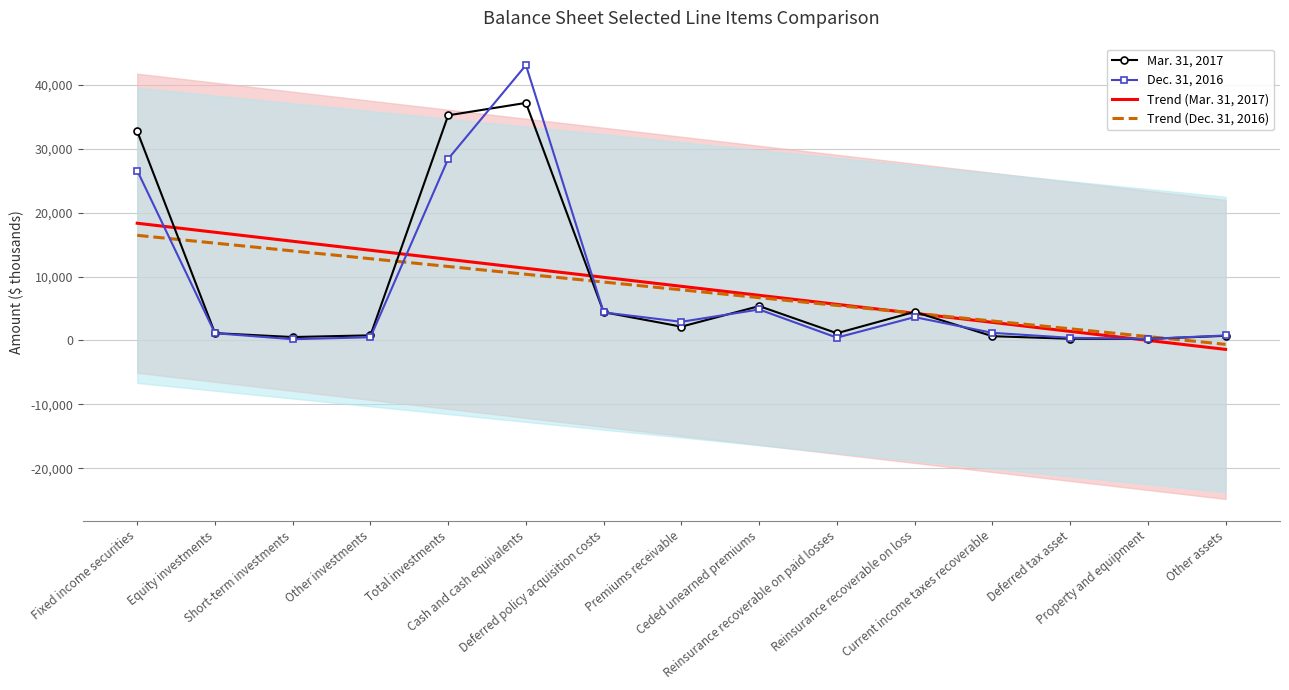

Which series has the largest range (max minus min)?

Dec. 31, 2016